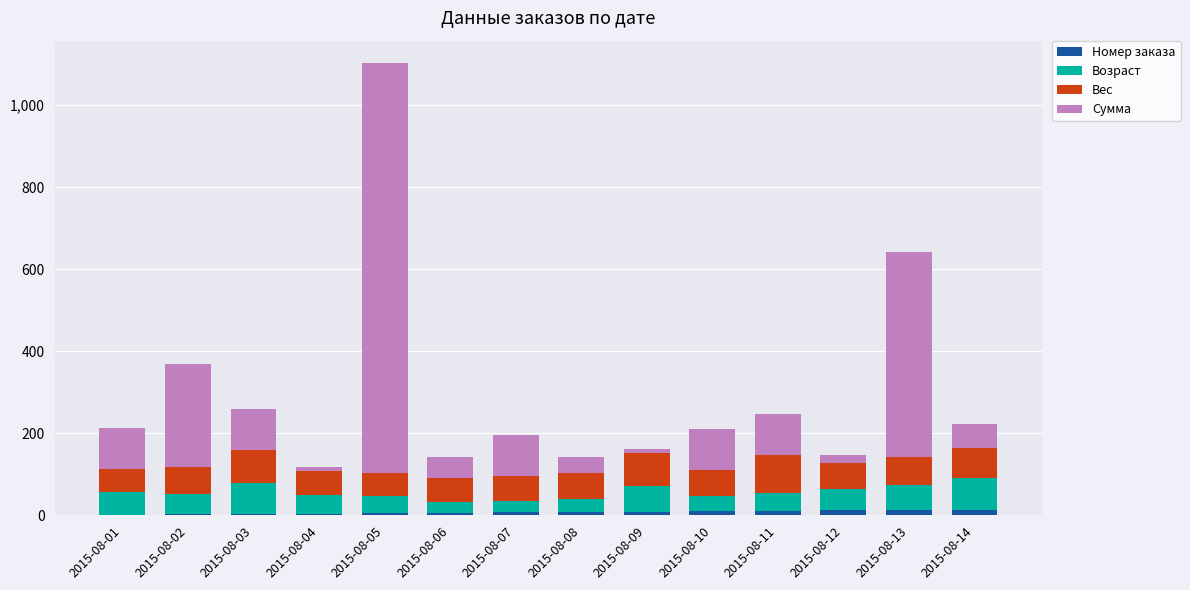

What are all the series names shown in the legend?

Номер заказа, Возраст, Вес, Сумма